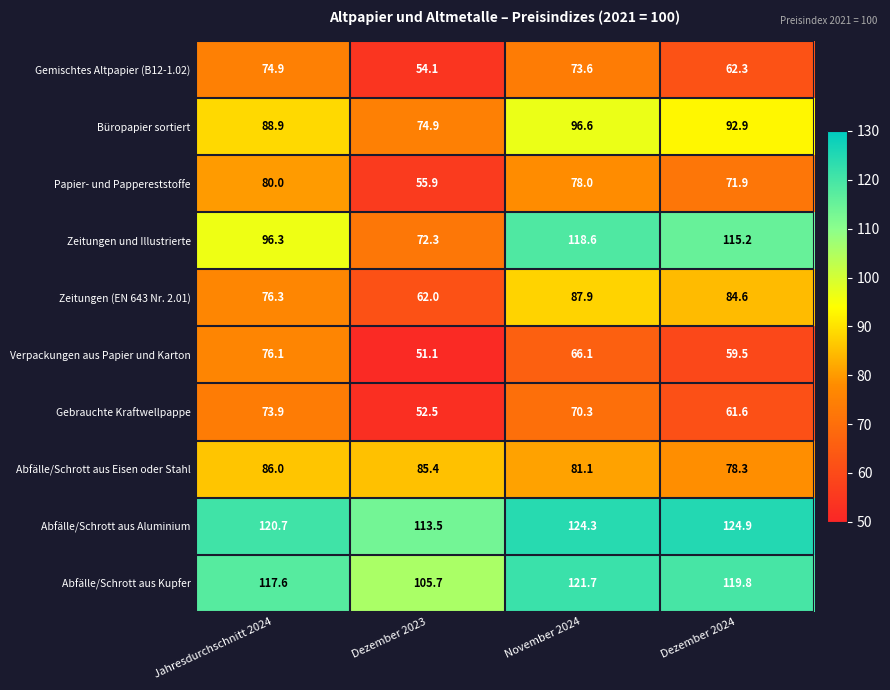

What is the total value across all series at Dezember 2023?

727.4